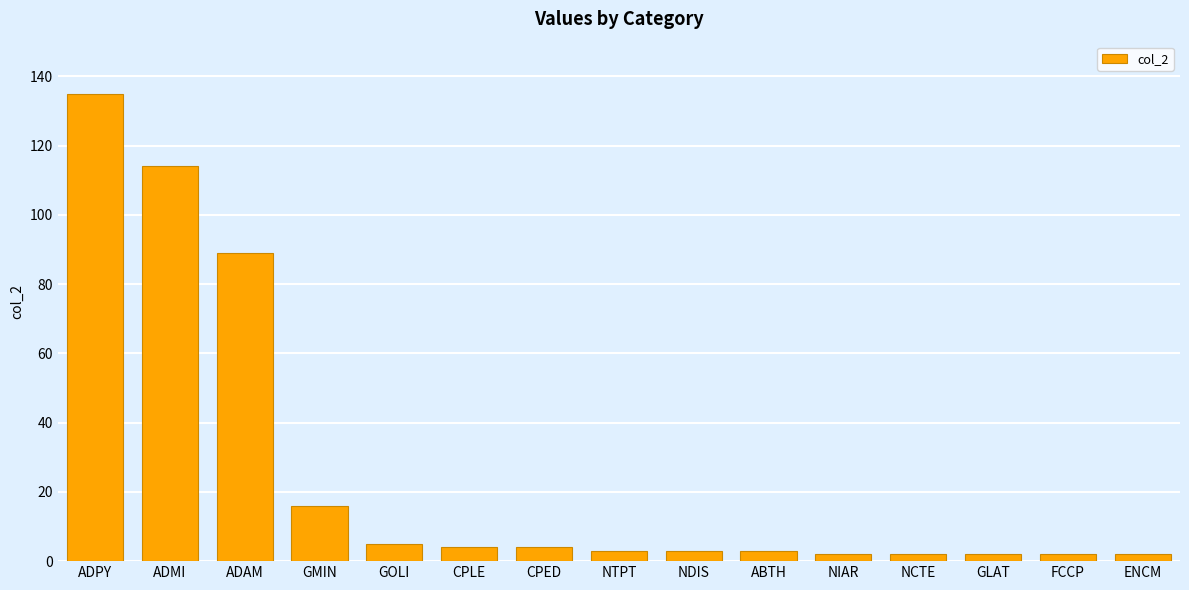

What is the smallest value displayed?

2